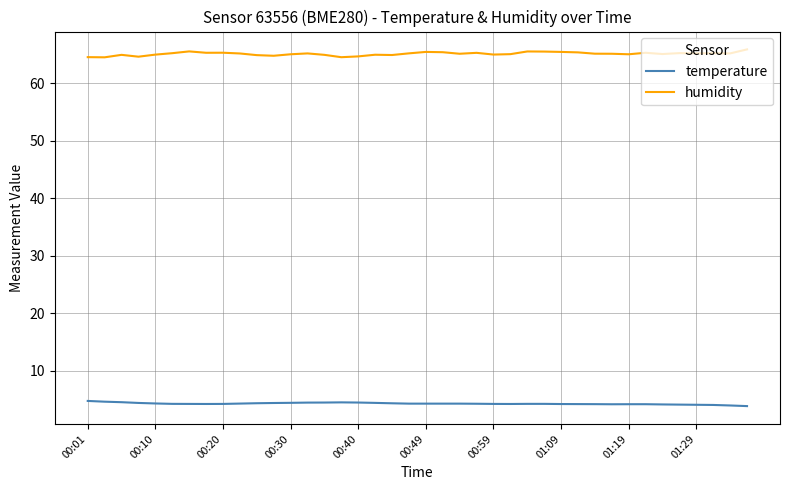

List the series in order of their peak value, highest first.

humidity, temperature